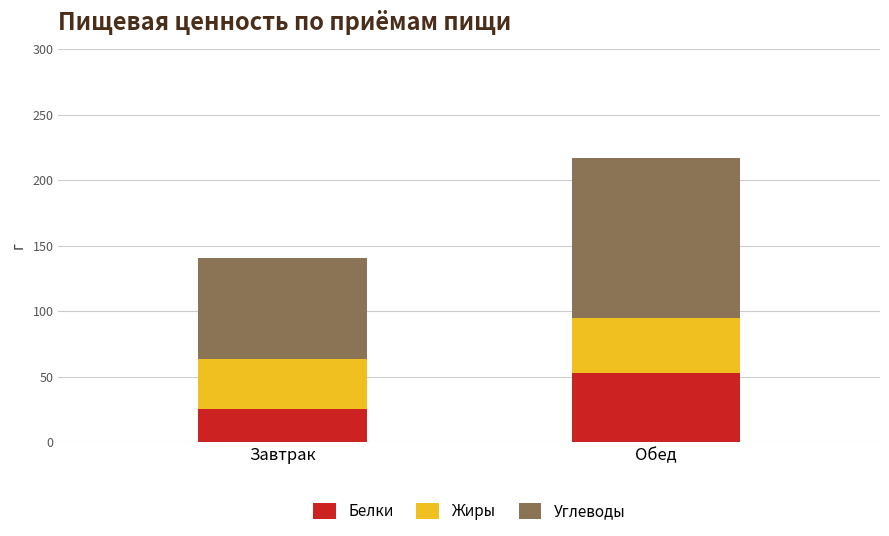

What is the total value across all series at Обед?

217.1